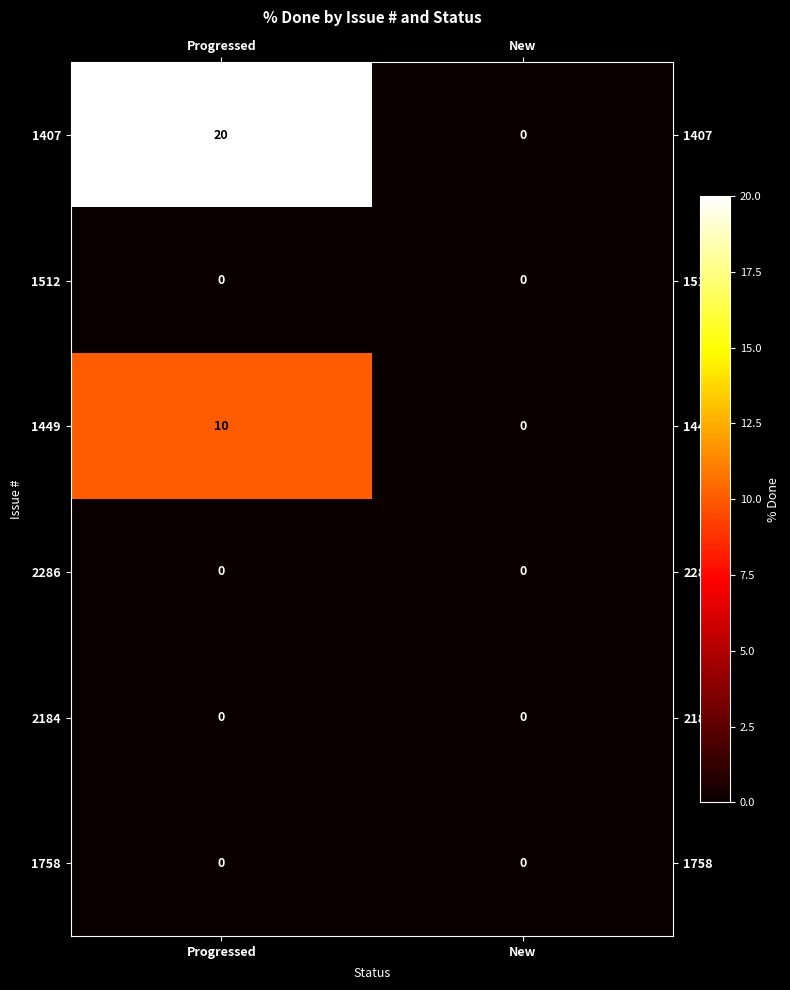

What is the maximum value shown in the chart?

20